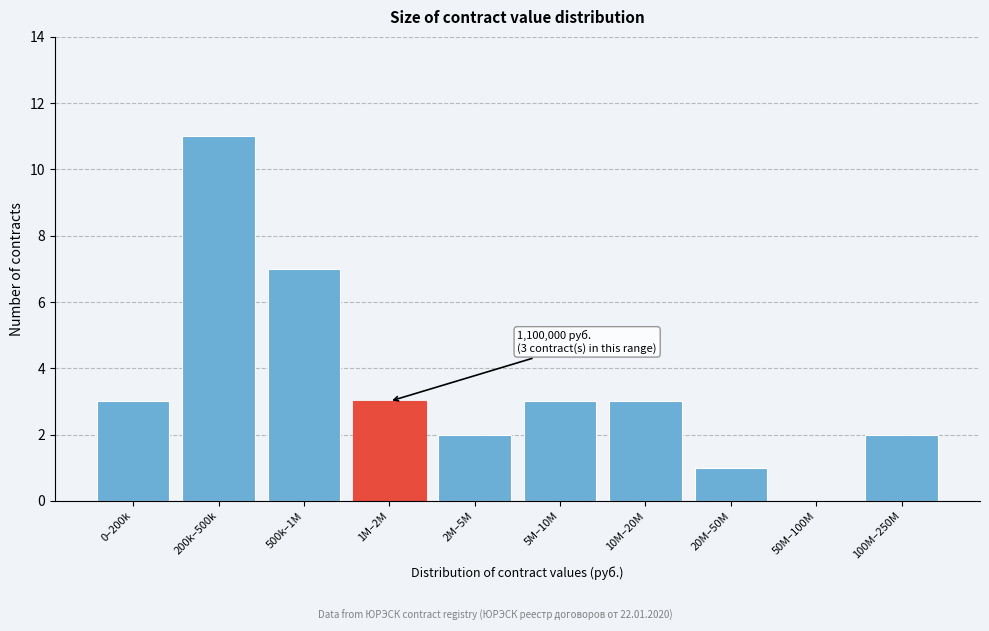

Reading right to left, extract all data points from this chart.

100M–250M=2	50M–100M=0	20M–50M=1	10M–20M=3	5M–10M=3	2M–5M=2	1M–2M=3	500k–1M=7	200k–500k=11	0–200k=3